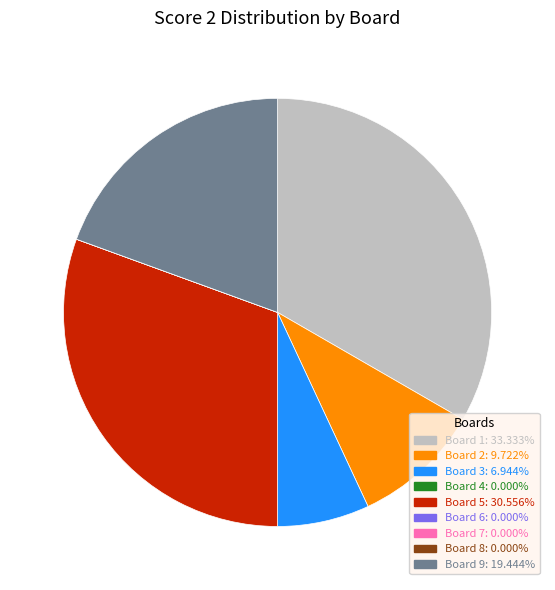

Is there a majority slice in this chart?

No